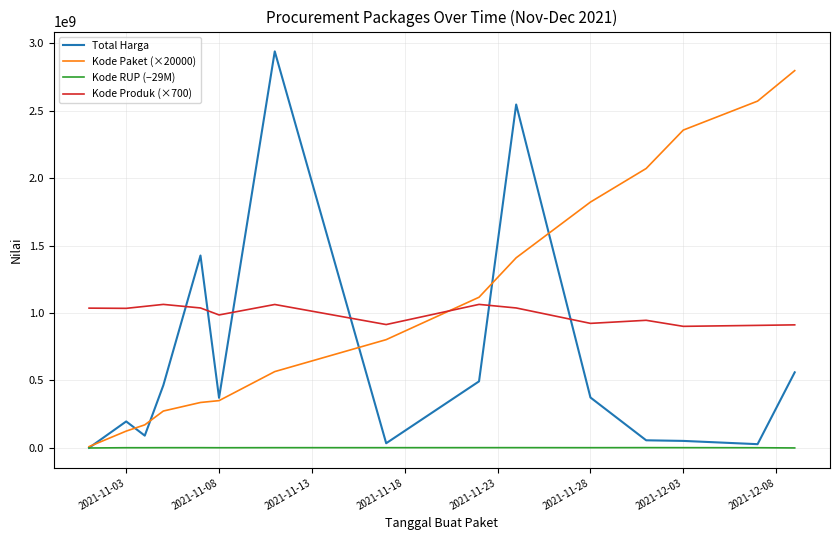

After their last crossing, which series has the higher values: Kode Produk (×700) or Kode Paket (×20000)?

Kode Paket (×20000)